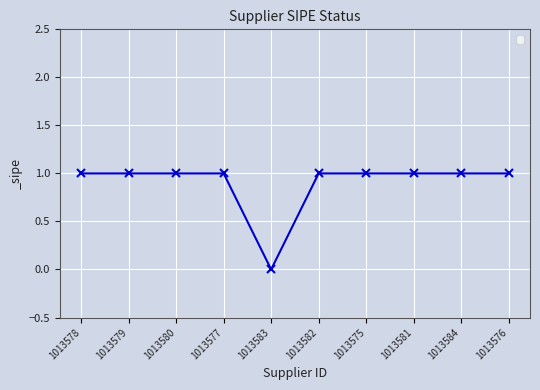

How many values are above zero?

9